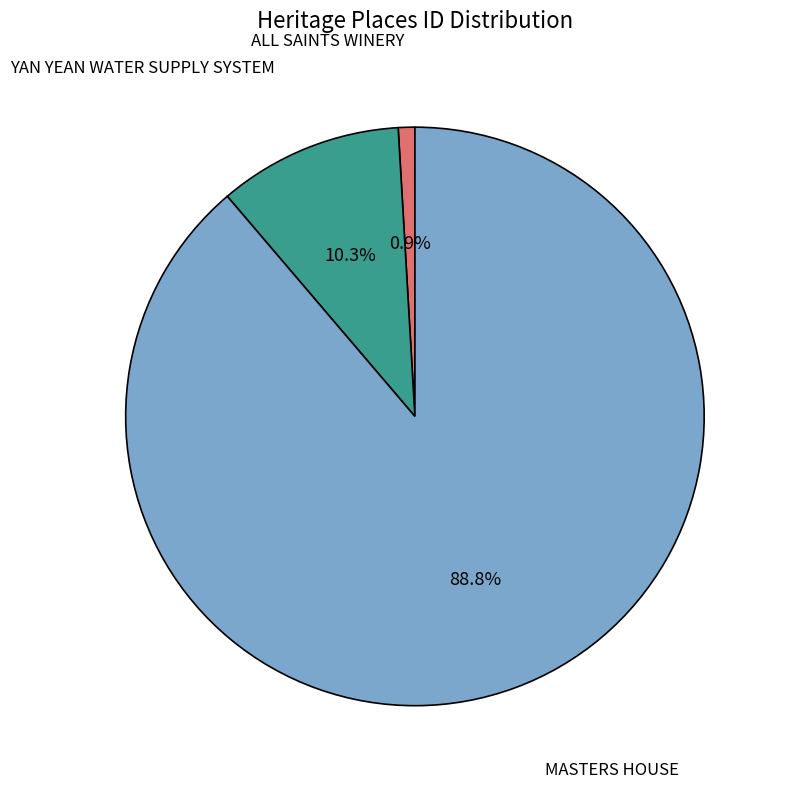

Is there any slice that represents more than half of the pie?

Yes